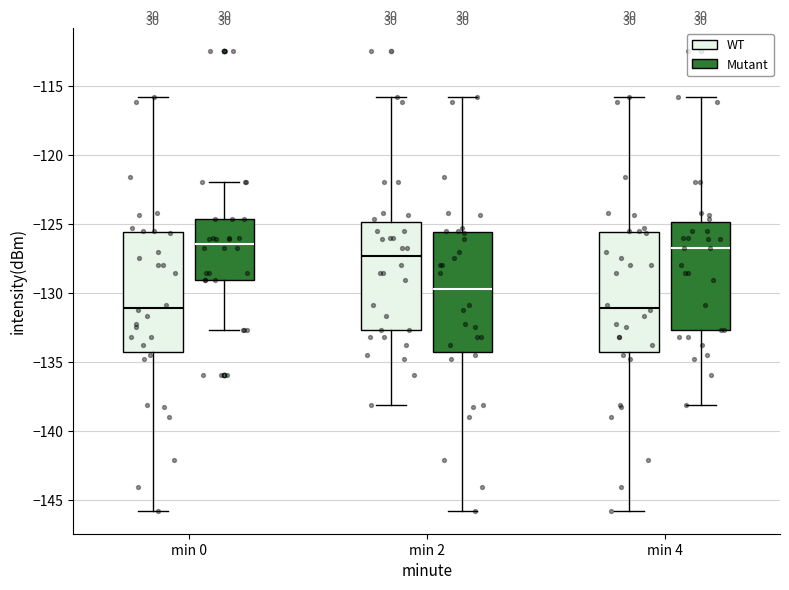

Where is the lower edge of the box for min 0 (WT) on the y-axis? The values are not printed on the chart, so give them approximately, as read against the axis.

-134.5